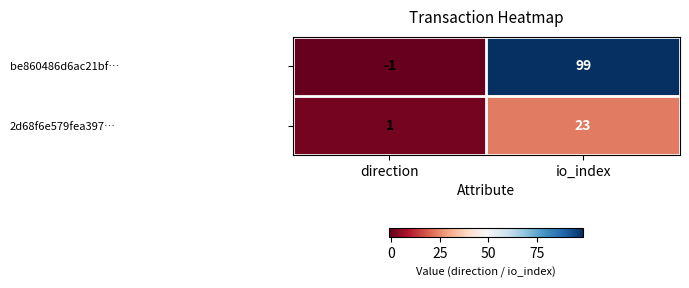

Which series has the widest spread of values?

be860486d6ac21bf…